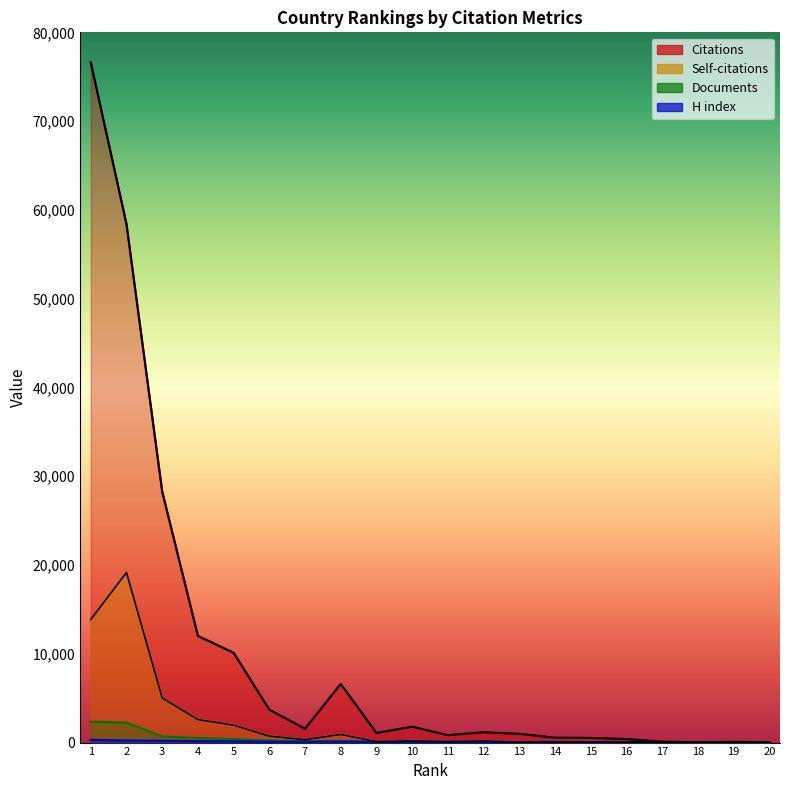

Reading right to left, transcribe all the data shown in this chart.

Citations: 47	78	46	93	398	526	552	982	1162	836	1786	1080	6602	1558	3704	10119	12011	28285	58409	76607
Self-citations: 4	9	8	4	46	75	25	61	182	119	193	106	911	326	722	1955	2590	5031	19158	13867
Documents: 2	2	3	4	8	9	16	20	26	38	44	75	174	175	247	400	520	697	2260	2351
H index: 42	16	37	23	49	28	51	52	71	74	73	82	117	82	94	144	164	207	235	302